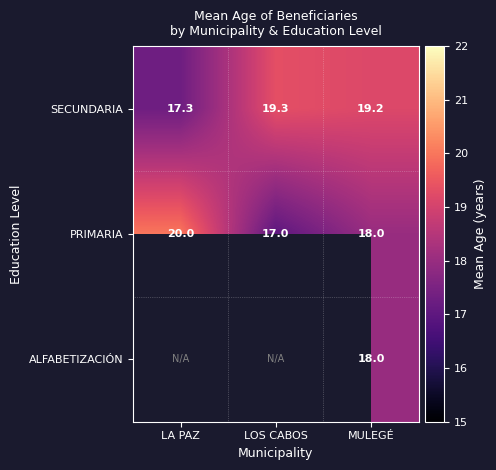

At which category does the chart reach its peak across all series?

LA PAZ